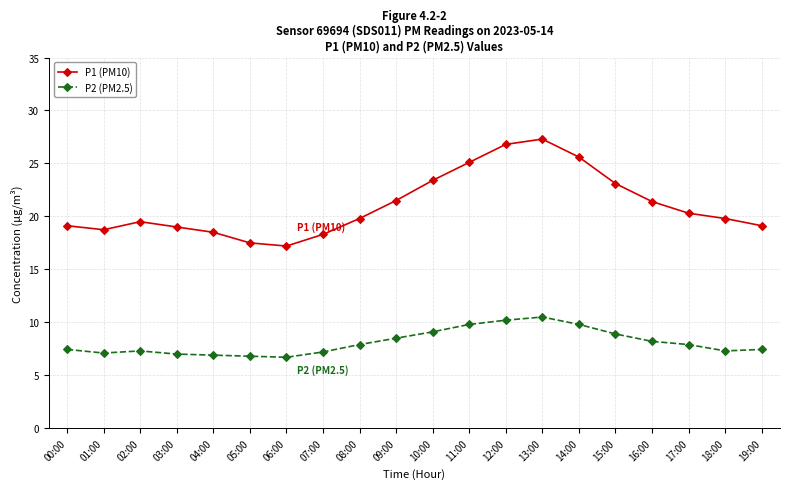

True or false: P1 (PM10) has more than 2 interior local peaks.

False